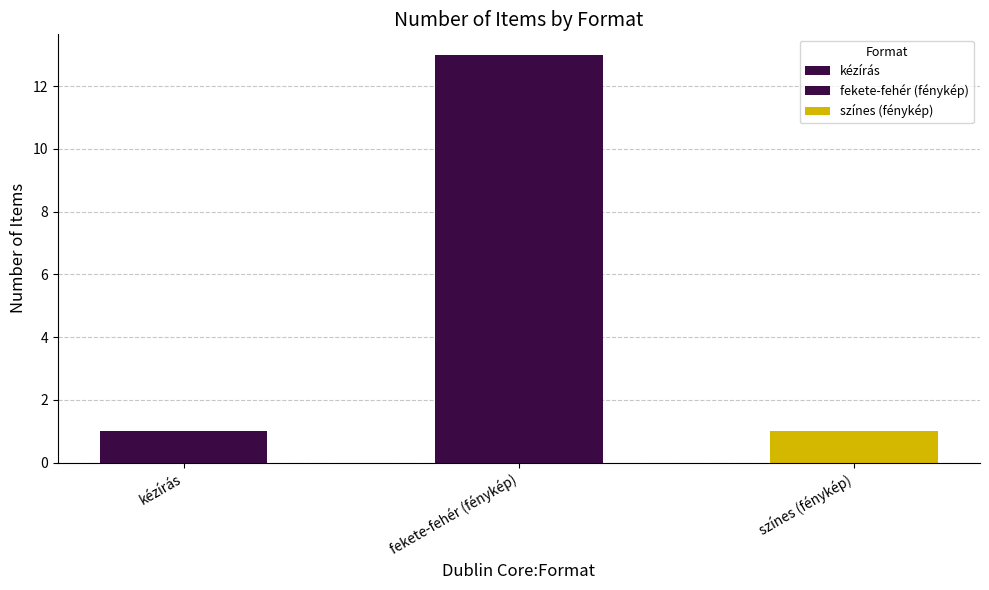

Where is the data nearest to the value 5?

fénykép (színes)